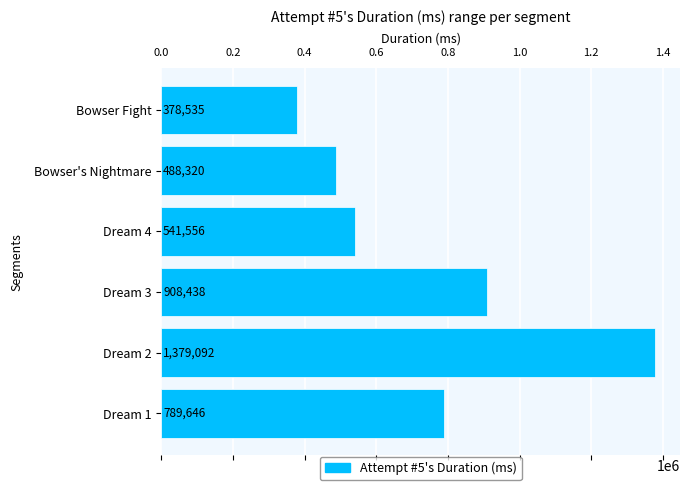

Between Bowser Fight and Dream 1, which is larger?

Dream 1